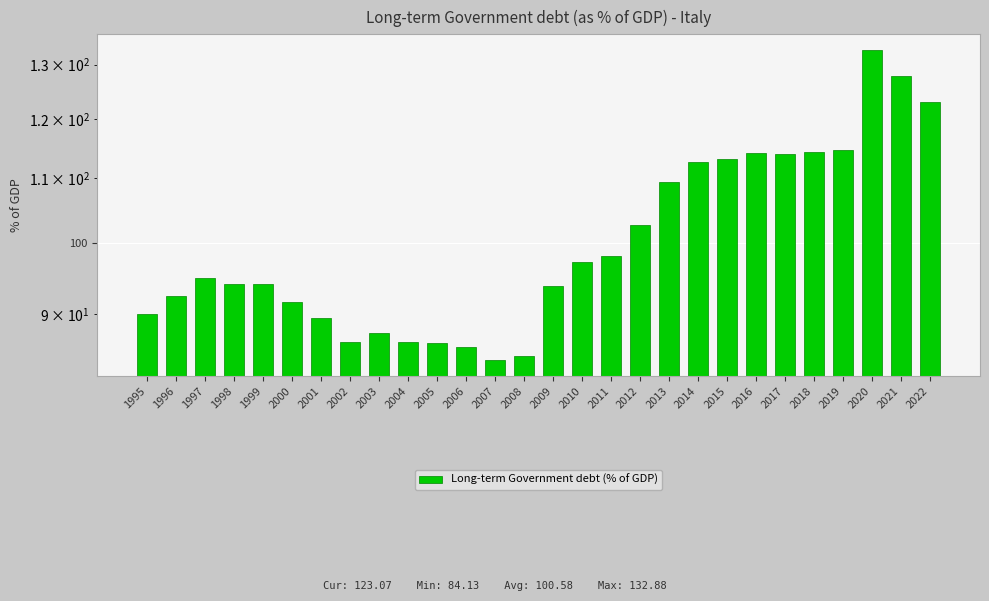

Which has a higher value, 1996 or 2008?

1996